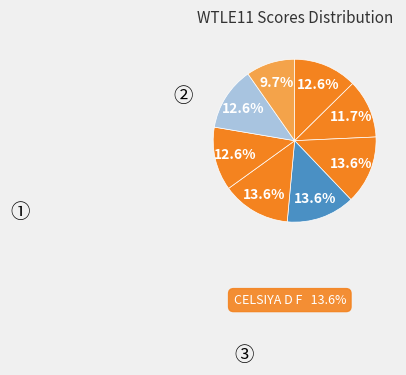

How many slices are in this pie chart?

8